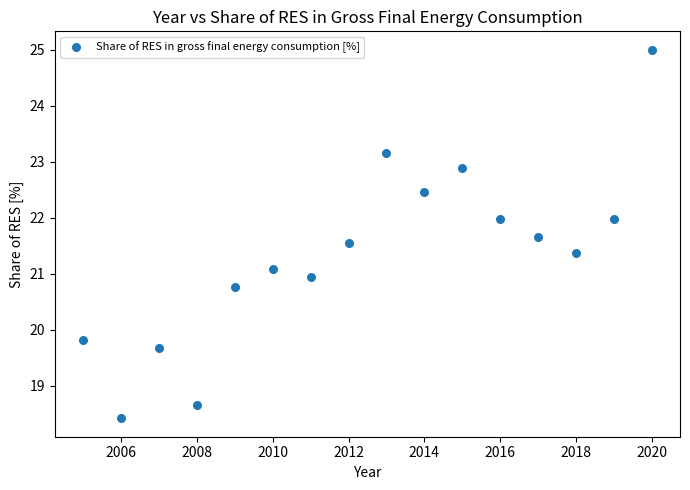

What is the range of X values (max minus min)?

15.0